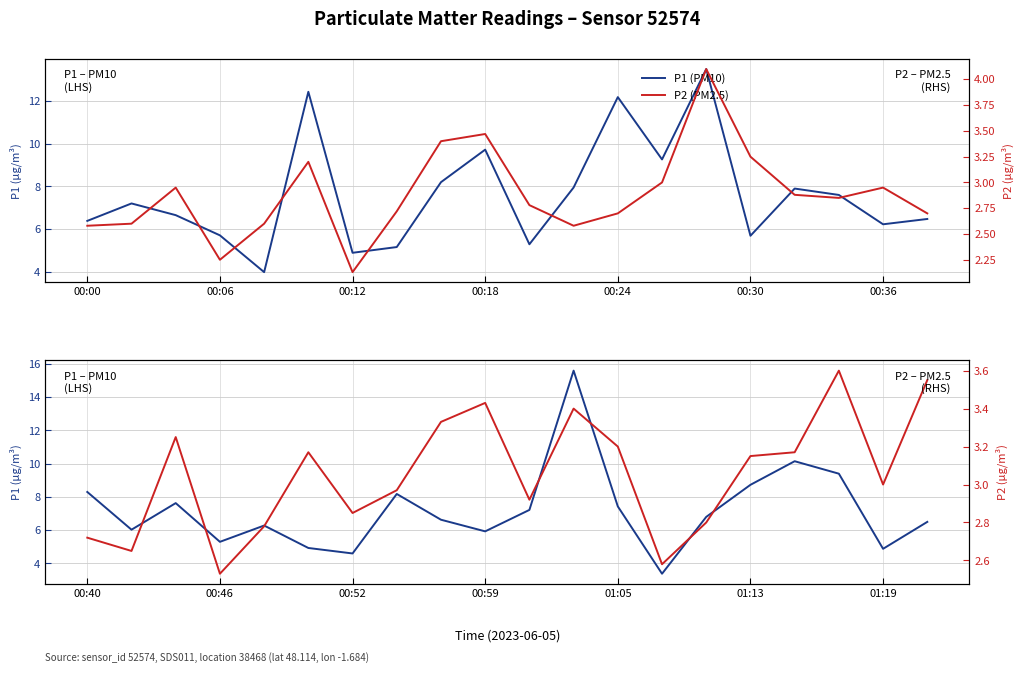

True or false: P1 (PM10) has a value of 3.4 at 13.

True